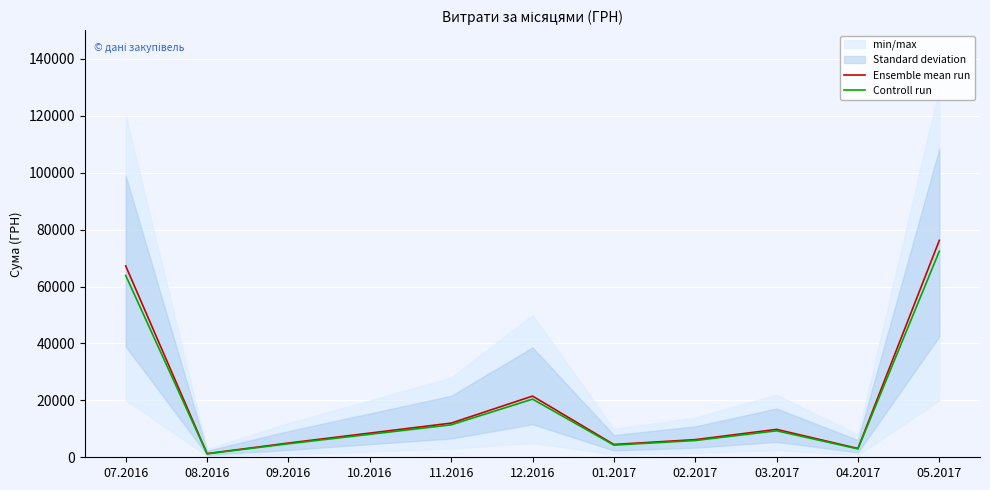

What position from the right is 07.2016?

11